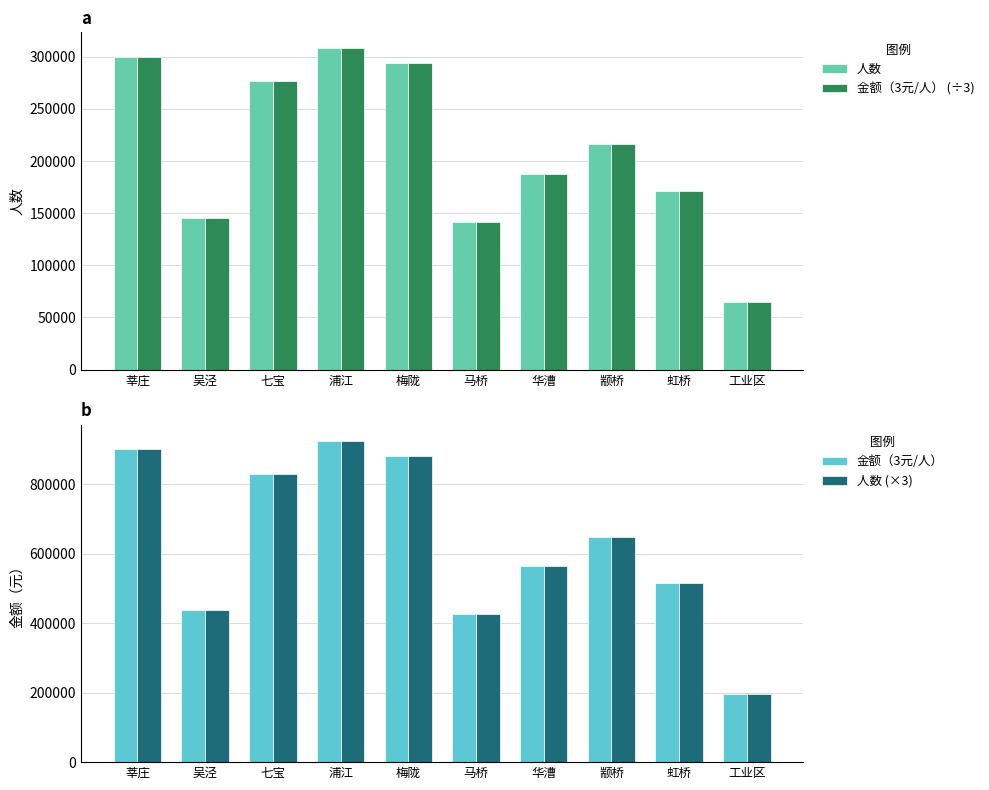

At which category is the sum across all series the highest?

浦江